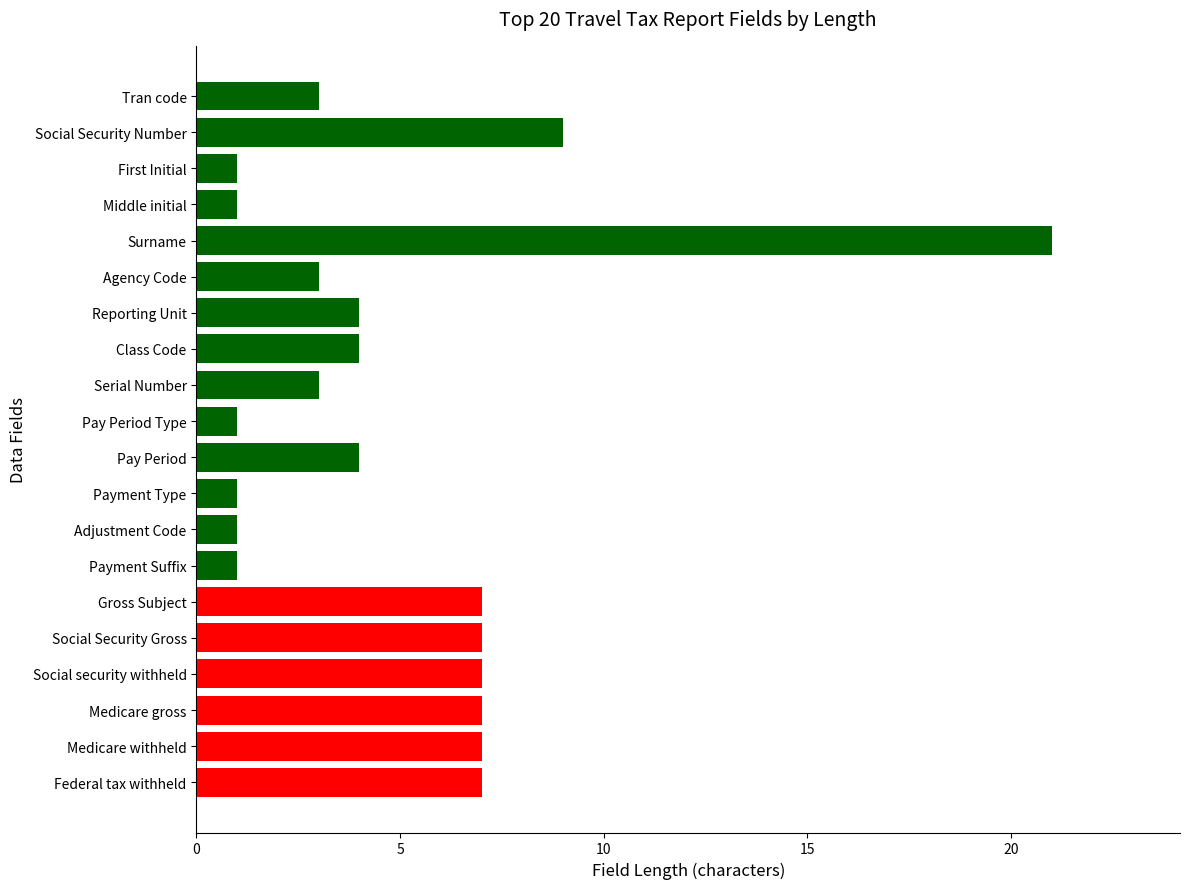

True or false: the data shows 0 at Payment Type.

False